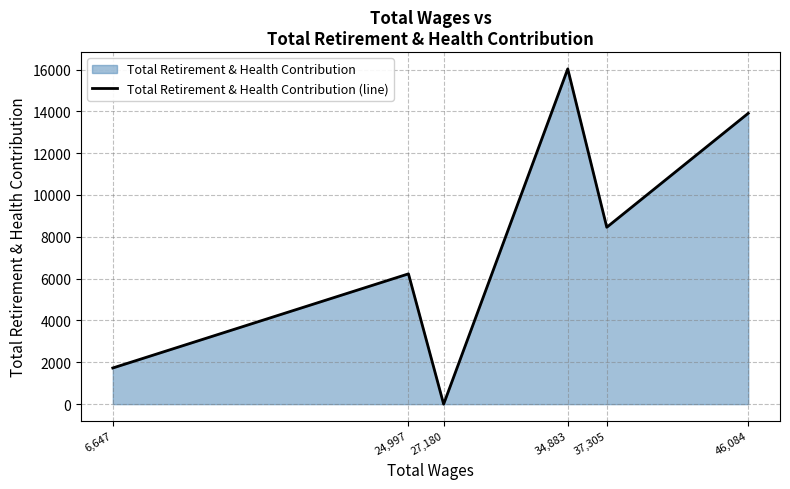

Rank the categories by value from lowest to highest.

27,180, 6,647, 24,997, 37,305, 46,084, 34,883